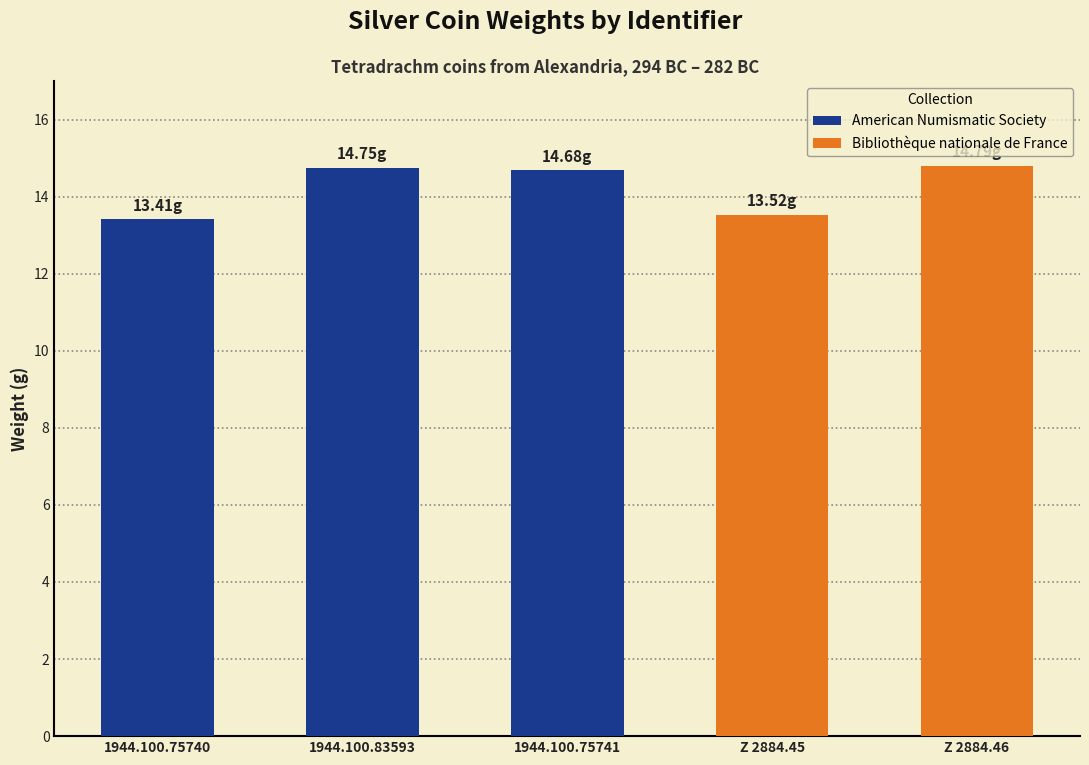

At which category does the chart reach its minimum across all series?

1944.100.75740